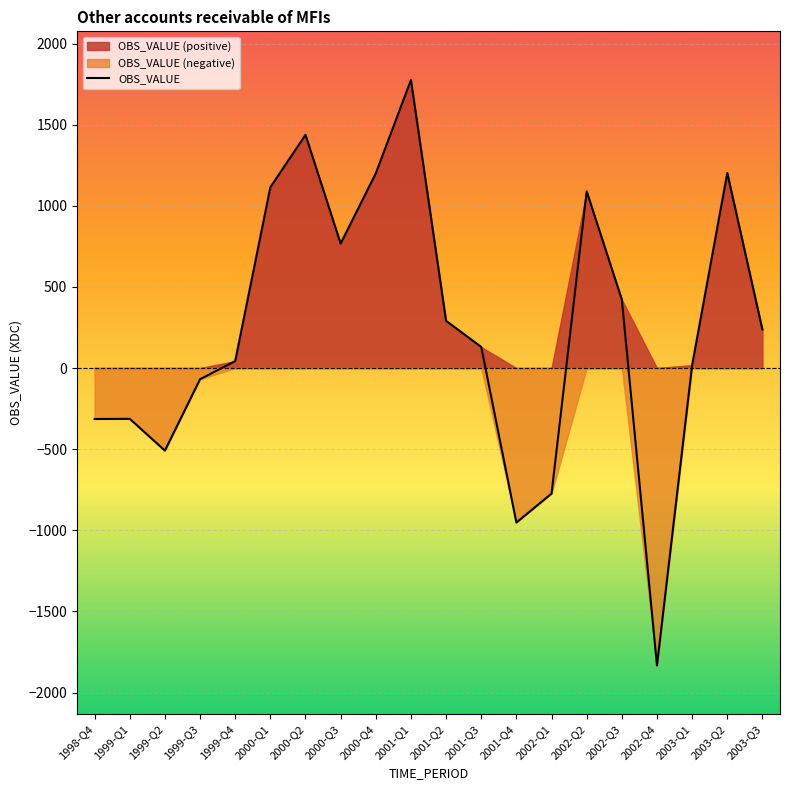

Count the number of values greater than 237.

9